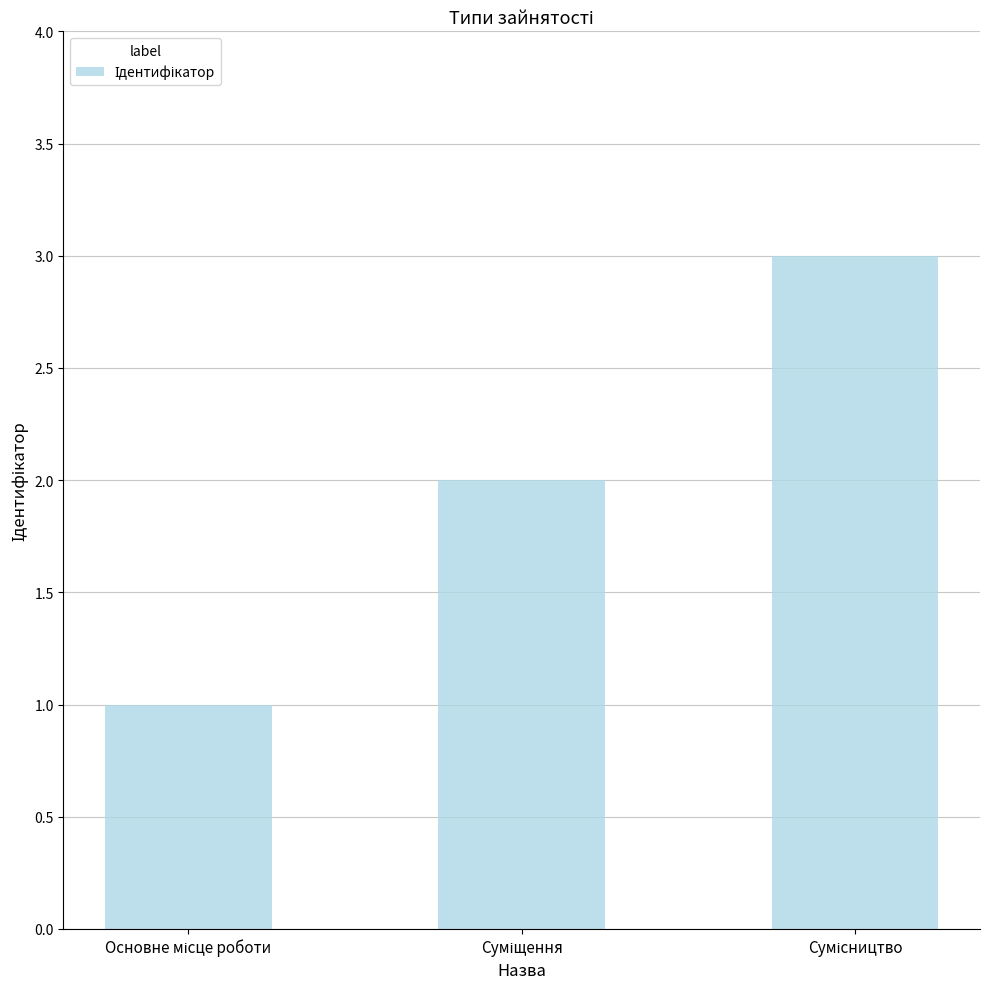

What is the greatest value displayed?

3